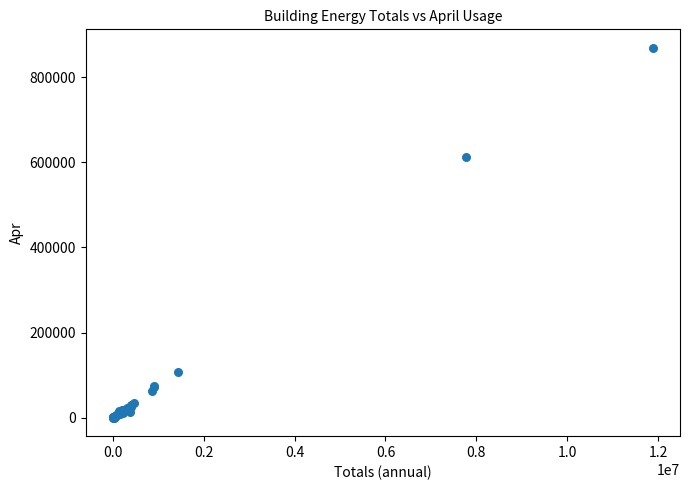

What Y value in the scatter plot is closest to 434260?

611150.0